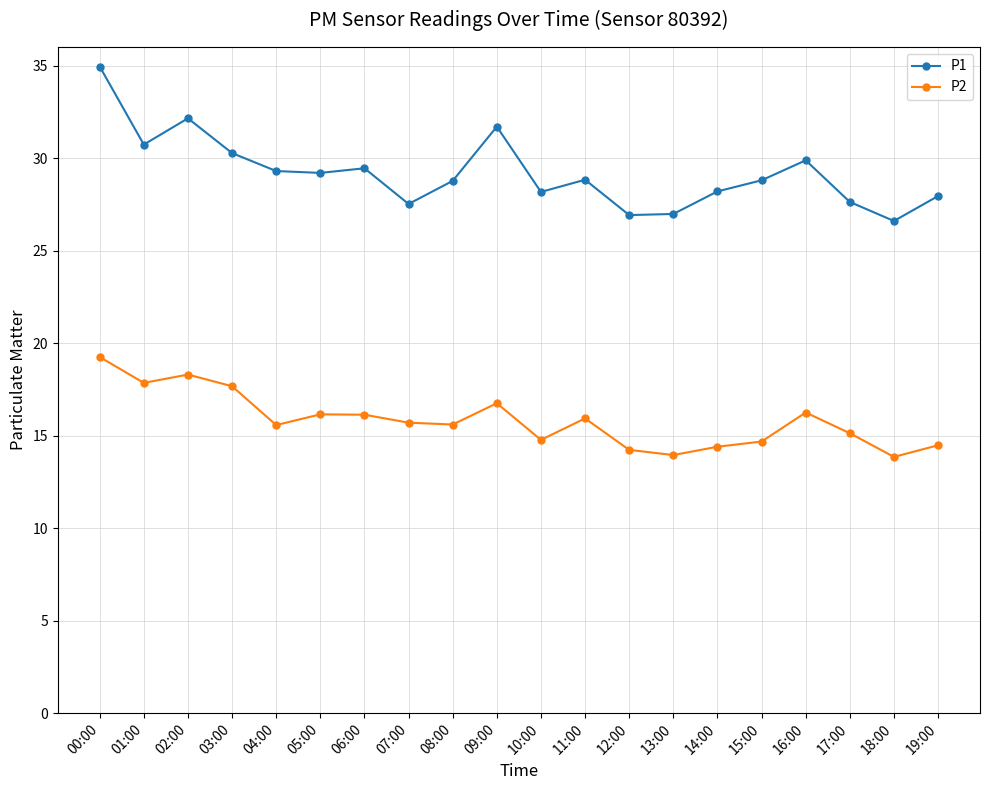

Rank the series by their maximum value, from highest to lowest.

P1, P2